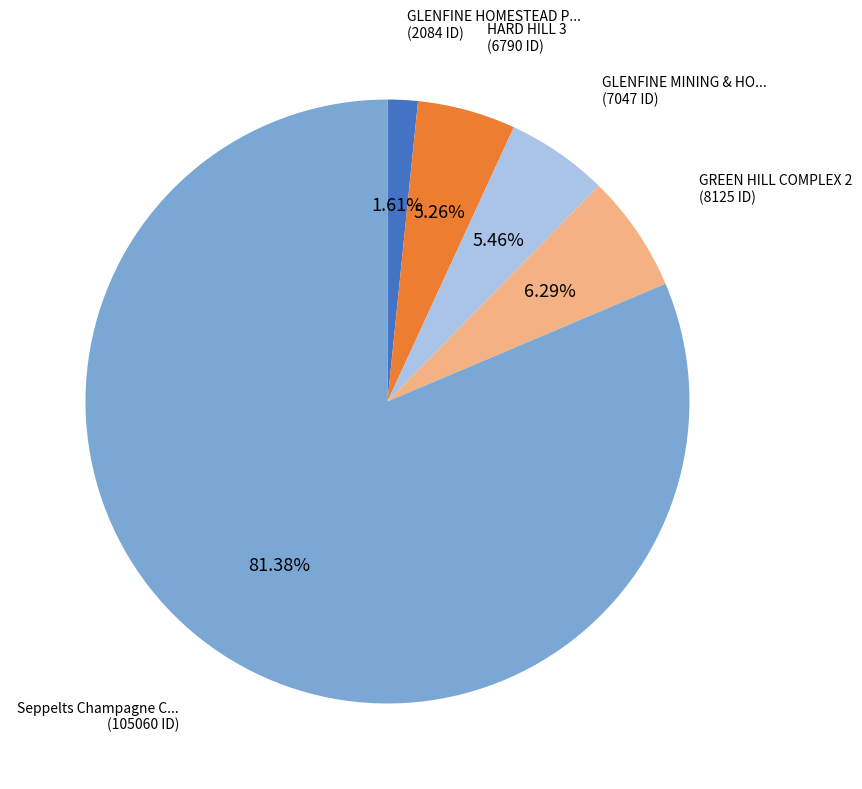

How many segments does this pie chart have?

5